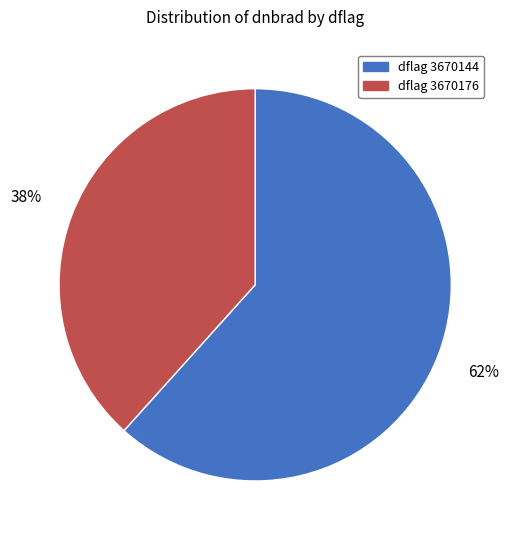

To the nearest percent, what is the average slice percentage?

50%